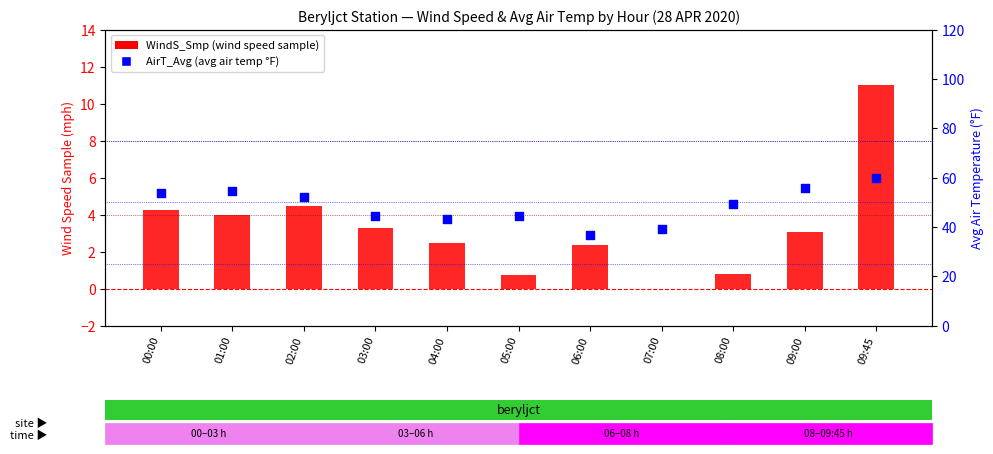

What is the total value across all series at 09:00?

58.7